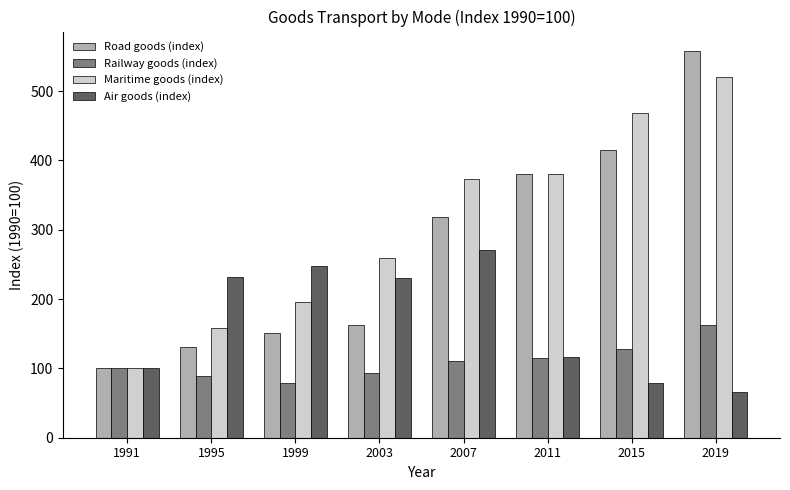

At which label does Maritime goods (index) reach its minimum?

1991